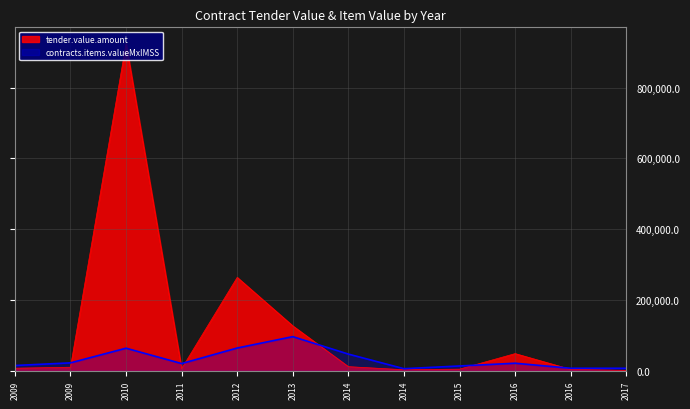

How many lines are shown in the chart?

2